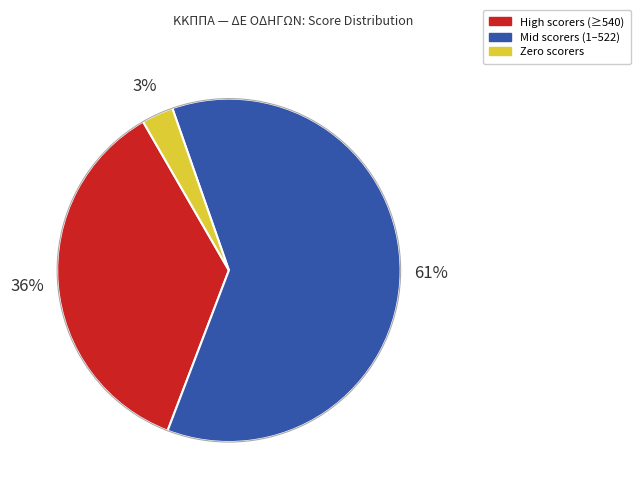

Is there any slice that represents more than half of the pie?

Yes